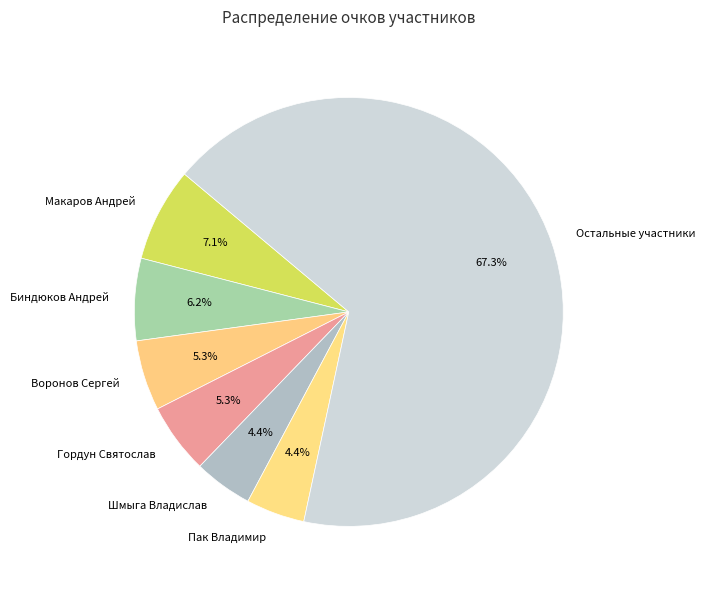

To the nearest percent, what is the difference between the largest and smallest slice percentages?

63%